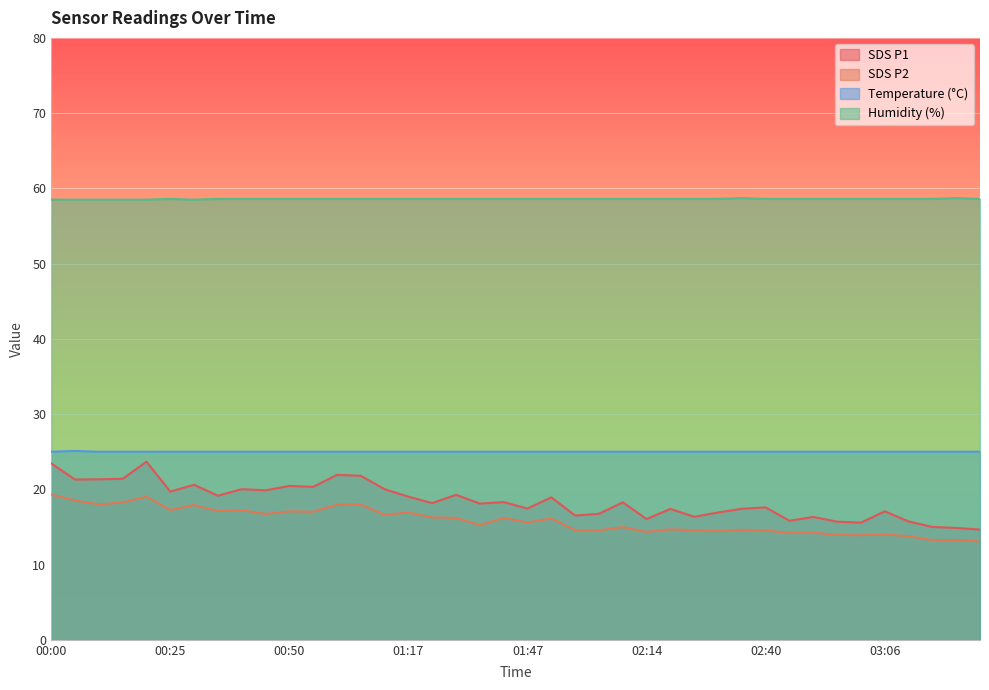

Which series has the largest total across all categories?

Humidity (%)